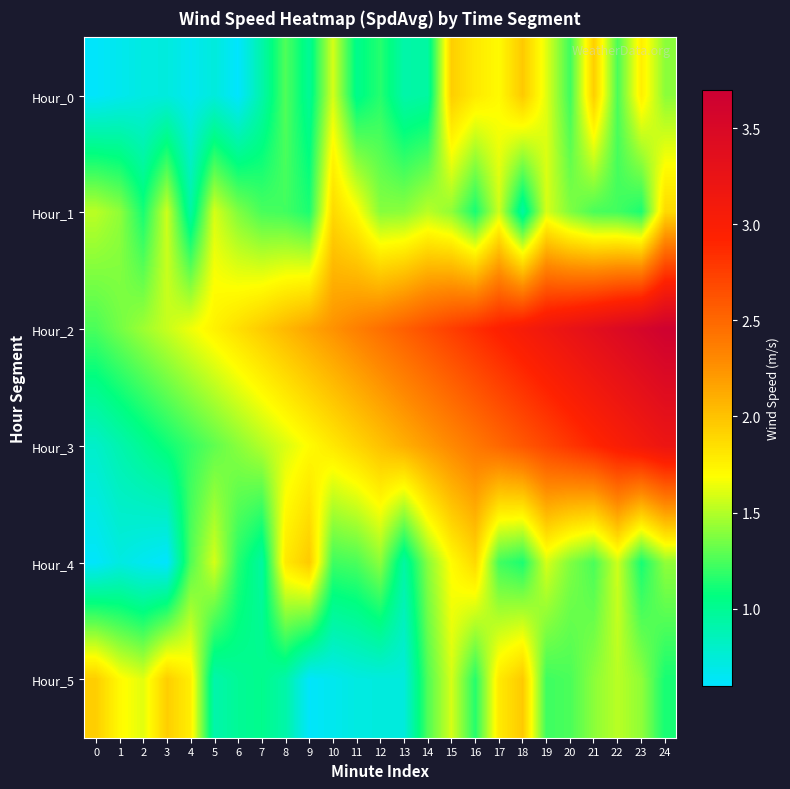

At which category is the sum across all series the highest?

24